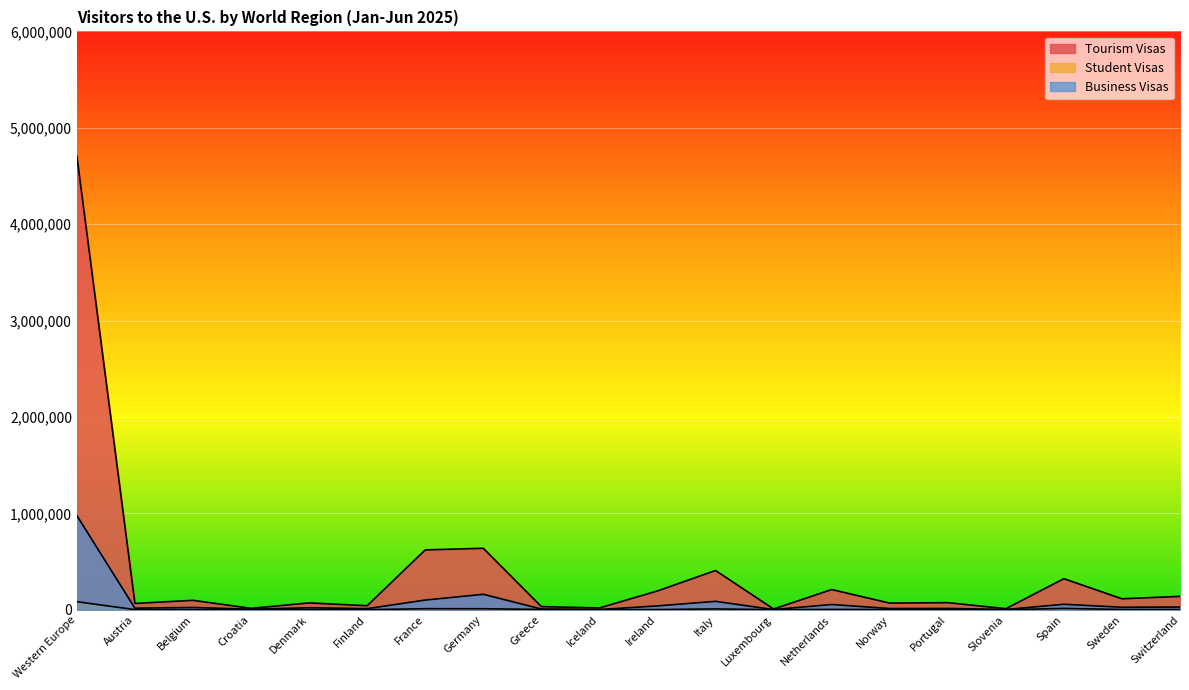

Reading left to right, extract all data points from this chart.

Tourism Visas: Western Europe=4706277	Austria=65397	Belgium=97594	Croatia=14390	Denmark=70627	Finland=41514	France=620709	Germany=637567	Greece=32437	Iceland=18325	Ireland=195139	Italy=407045	Luxembourg=7625	Netherlands=209415	Norway=68757	Portugal=73431	Slovenia=10925	Spain=321984	Sweden=113431	Switzerland=138725
Student Visas: Western Europe=83435	Austria=1251	Belgium=1491	Croatia=402	Denmark=983	Finland=580	France=10758	Germany=10283	Greece=2804	Iceland=514	Ireland=1544	Italy=8579	Luxembourg=177	Netherlands=3210	Norway=1942	Portugal=1629	Slovenia=268	Spain=13416	Sweden=2858	Switzerland=2600
Business Visas: Western Europe=976914	Austria=15977	Belgium=23404	Croatia=4842	Denmark=20481	Finland=11172	France=100231	Germany=160211	Greece=7349	Iceland=1898	Ireland=39791	Italy=87054	Luxembourg=1525	Netherlands=54202	Norway=12567	Portugal=13445	Slovenia=2477	Spain=56653	Sweden=25790	Switzerland=27988